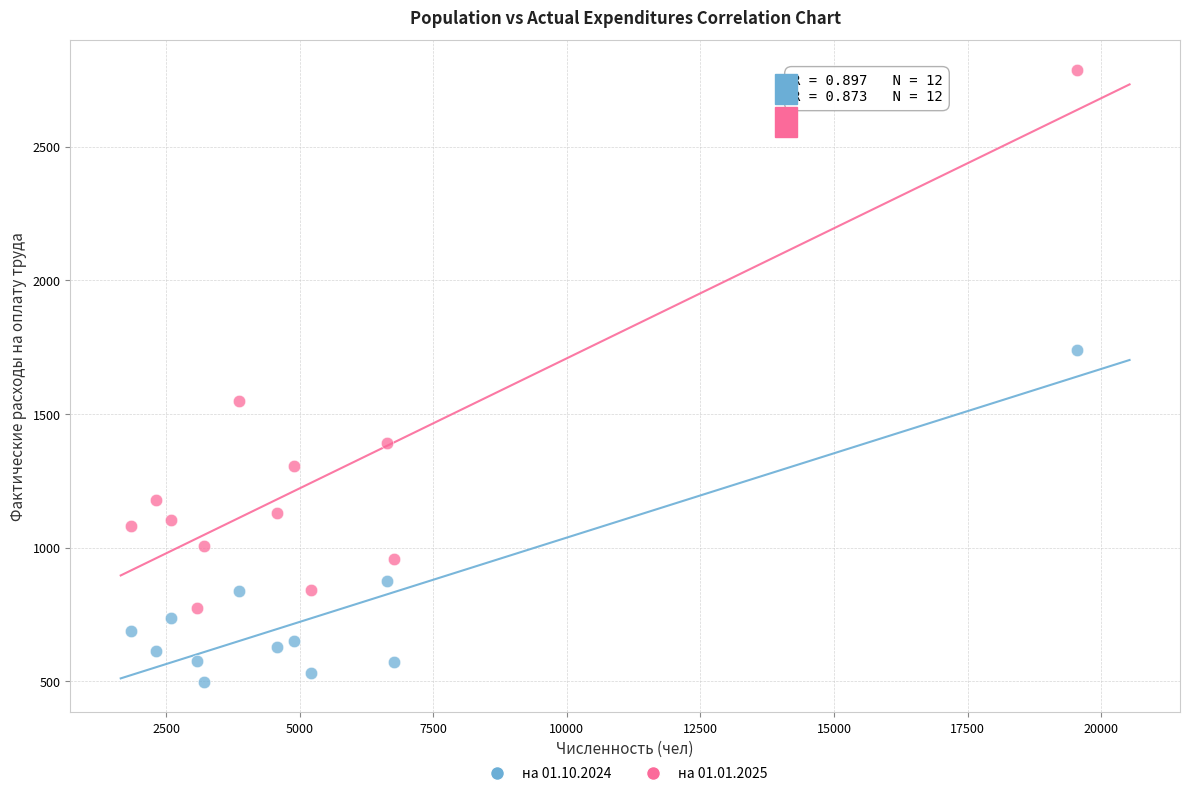

Which series reaches the maximum Y coordinate?

на 01.01.2025